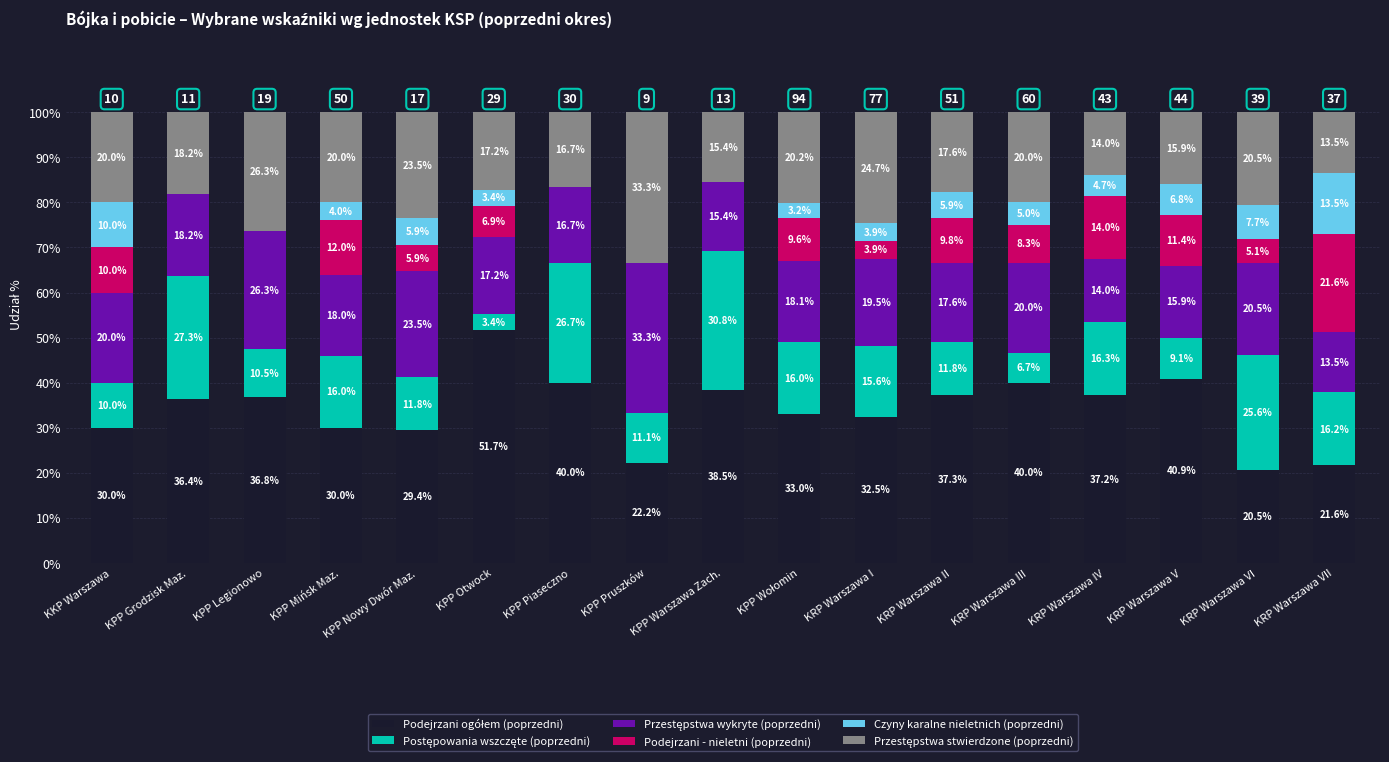

At which category is the sum across all series the highest?

KPP Warszawa Zach.